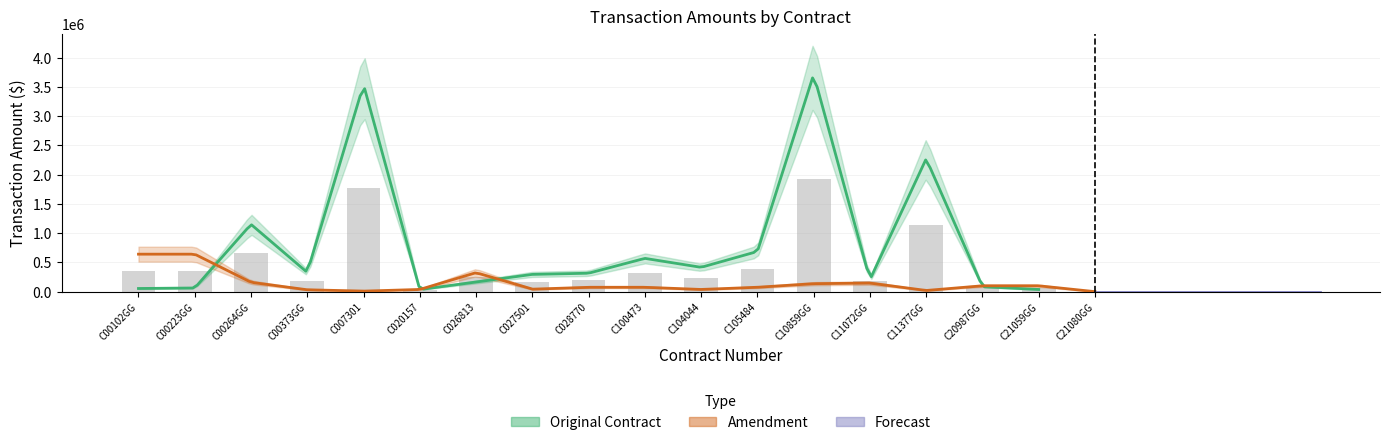

What is the difference between the maximum and minimum values?

1888680.8